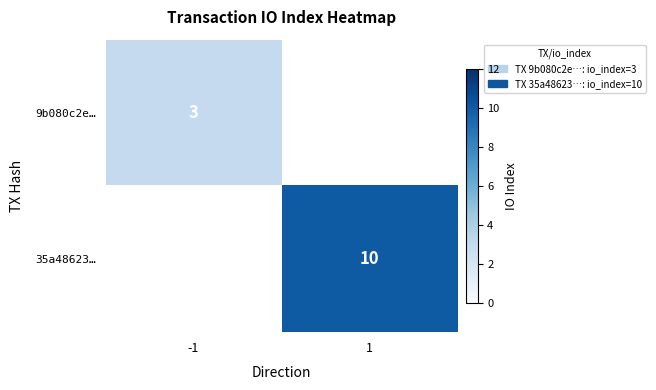

The value of 9b080c2e… at -1 is 5. True or false?

False